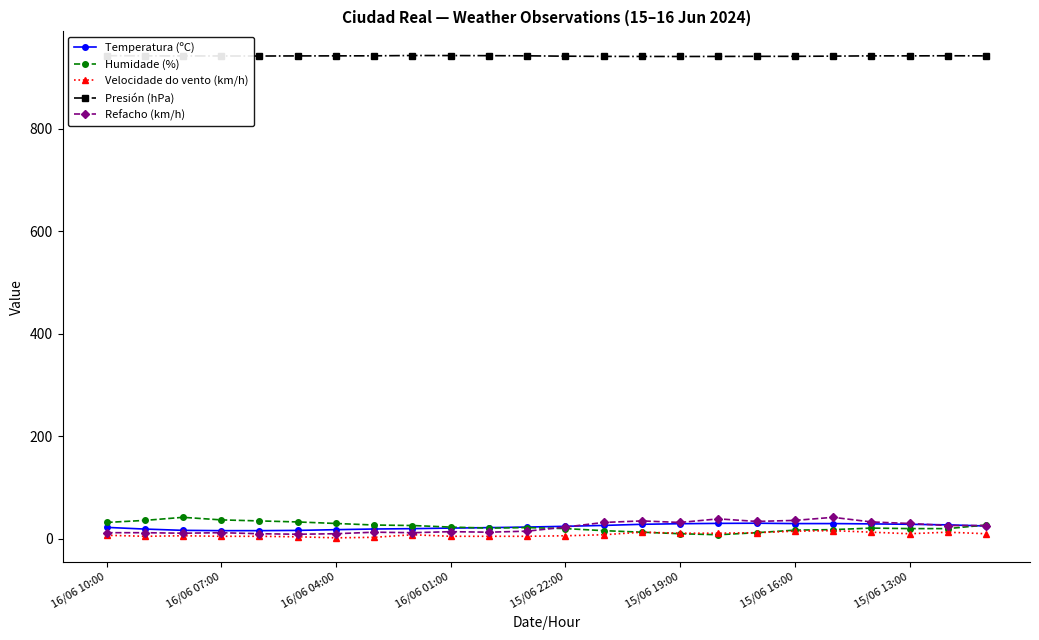

True or false: Velocidade do vento (km/h) has more than 1 interior local peaks.

True